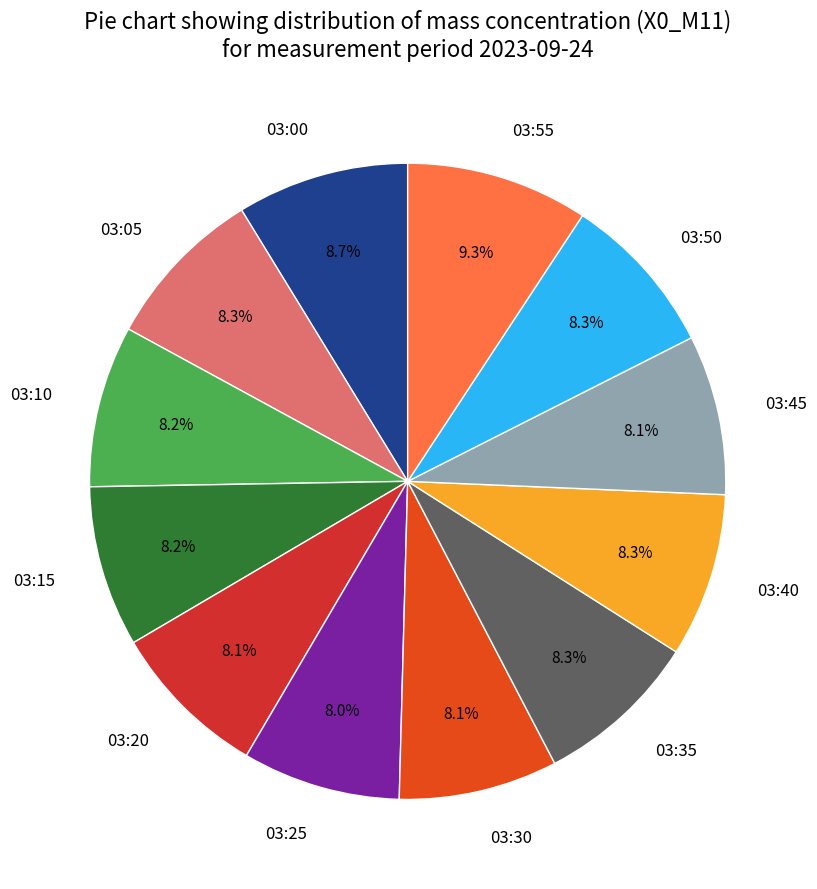

To the nearest percent, what is the difference between the largest and smallest slice percentages?

1%